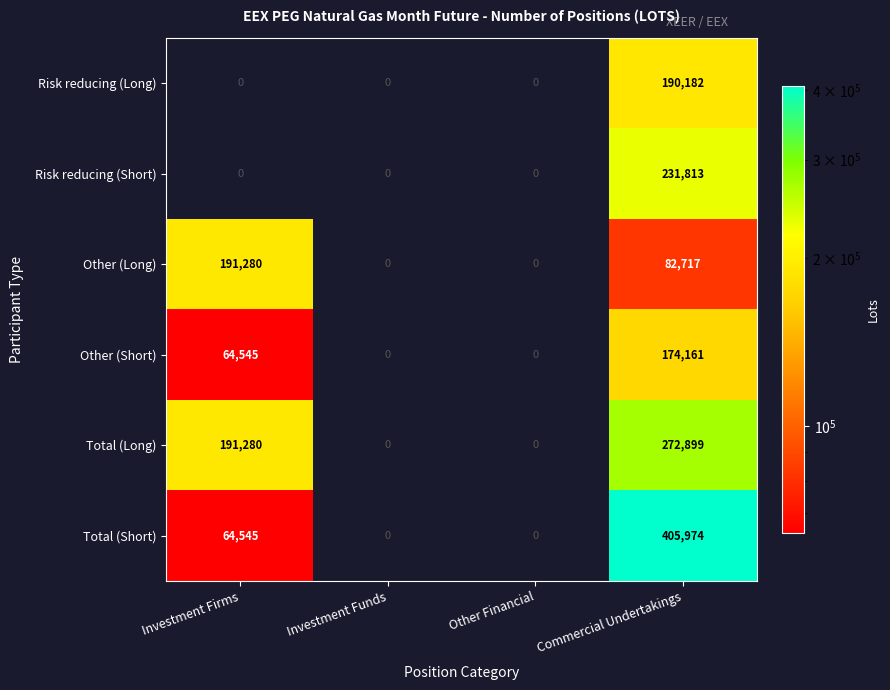

What is the difference between the highest and lowest values at Commercial Undertakings?

323257